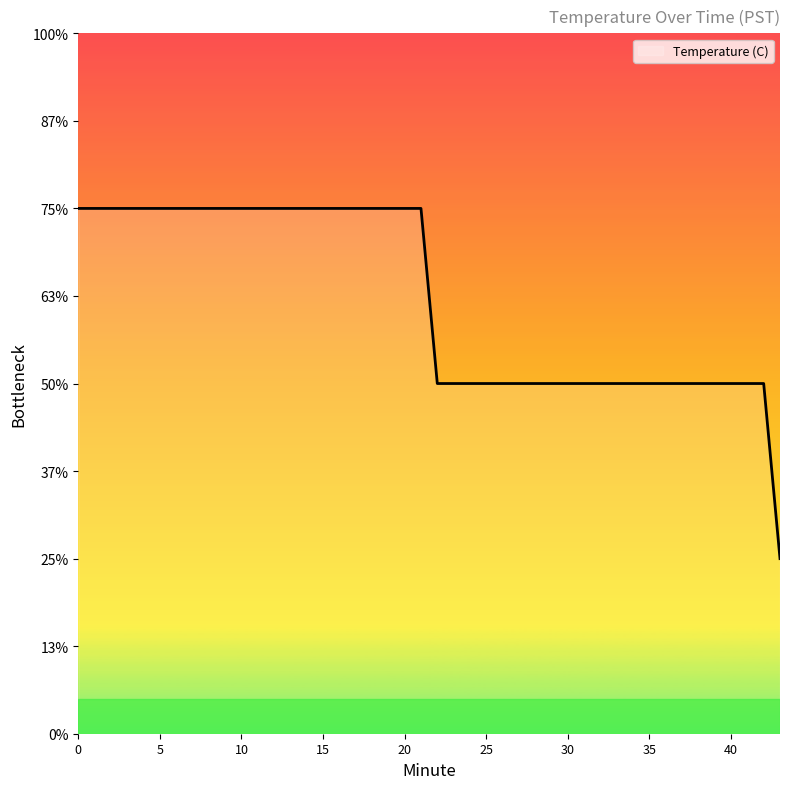

Does the chart have visible grid lines?

No